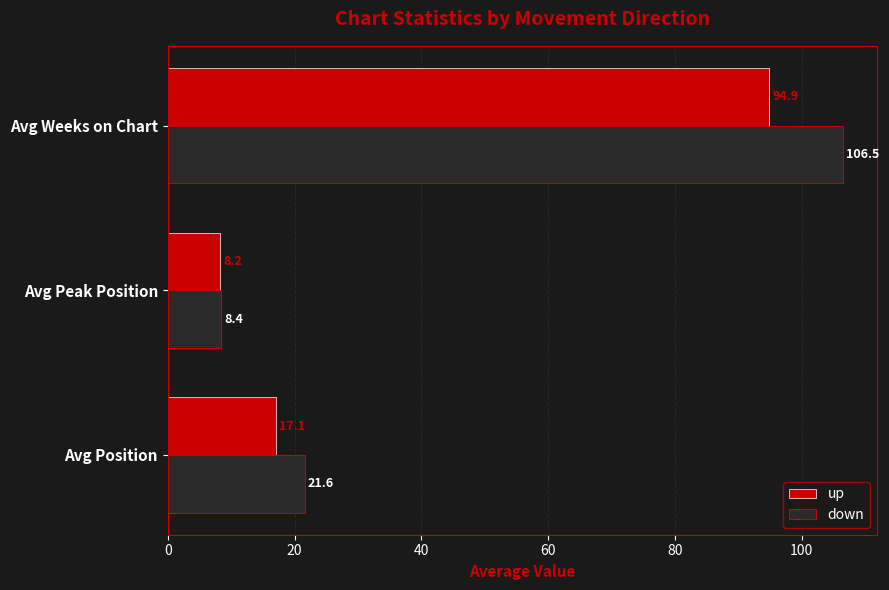

How many data points in down are less than 21?

1